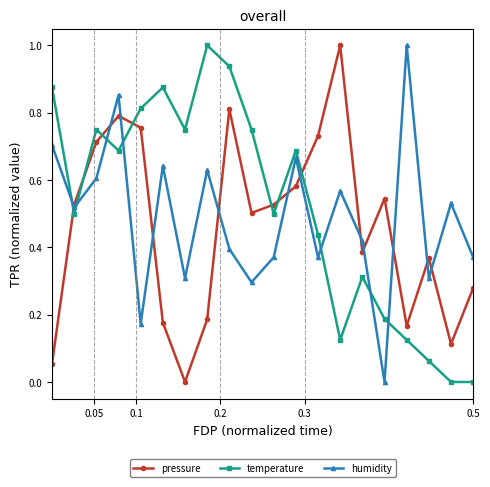

True or false: temperature and pressure intersect in this chart.

True